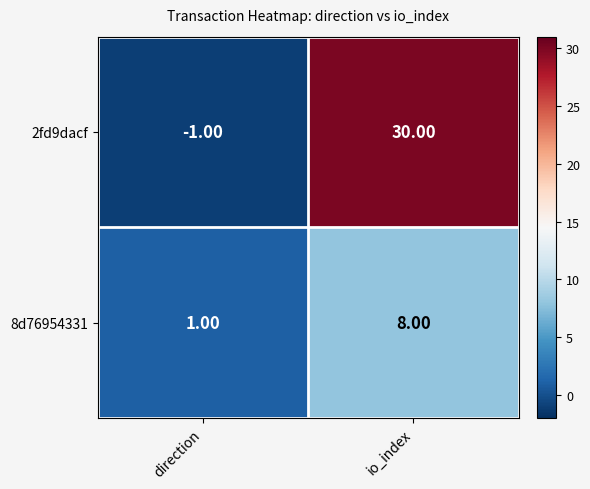

Which label corresponds to the largest value in the chart?

io_index